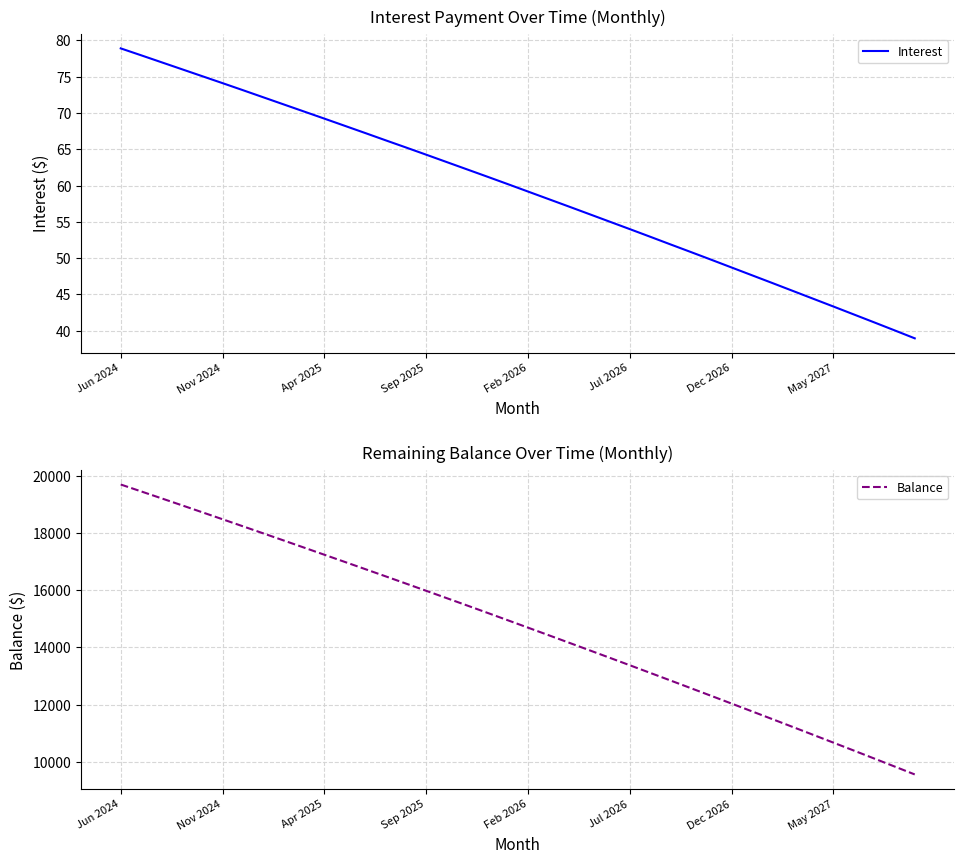

How many lines are shown in the chart?

2